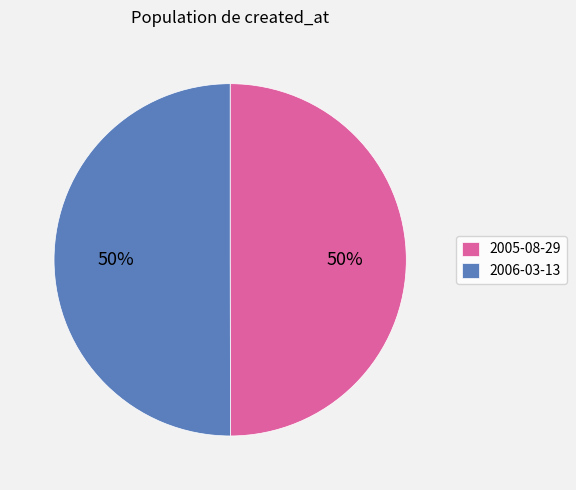

Is the sum of 2006-03-13 and 2005-08-29 greater than half?

Yes